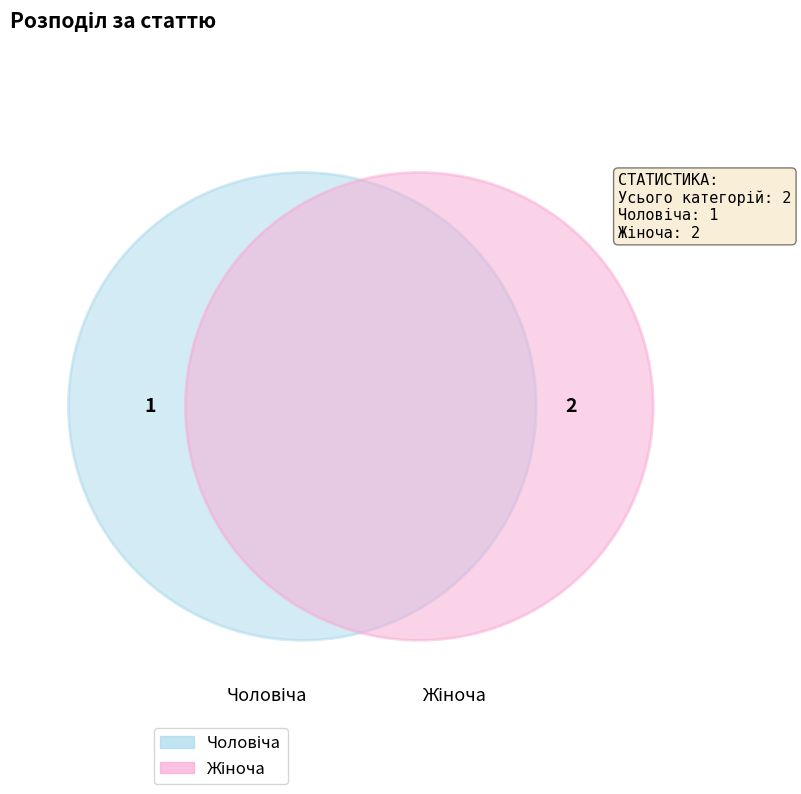

Which slice is the smallest?

Чоловіча